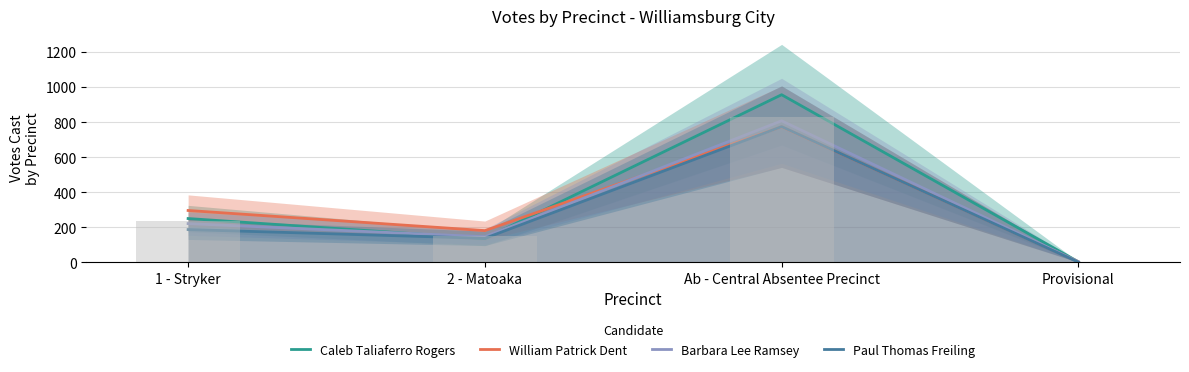

What is the average value of the Paul Thomas Freiling series?

276